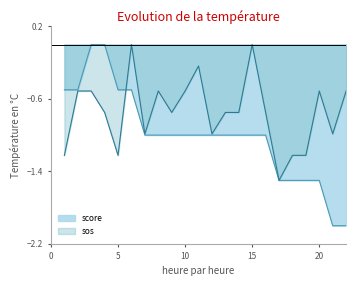

Reading left to right, transcribe all the data shown in this chart.

score: 1=-0.5	2=-0.5	3=0.0	4=0.0	5=-0.5	6=-0.5	7=-1.0	8=-1.0	9=-1.0	10=-1.0	11=-1.0	12=-1.0	13=-1.0	14=-1.0	15=-1.0	16=-1.0	17=-1.5	18=-1.5	19=-1.5	20=-1.5	21=-2.0	22=-2.0
sos: 1=-1.2	2=-0.5	3=-0.5	4=-0.7	5=-1.2	6=0.0	7=-1.0	8=-0.5	9=-0.7	10=-0.5	11=-0.2	12=-1.0	13=-0.7	14=-0.7	15=0.0	16=-0.7	17=-1.5	18=-1.2	19=-1.2	20=-0.5	21=-1.0	22=-0.5